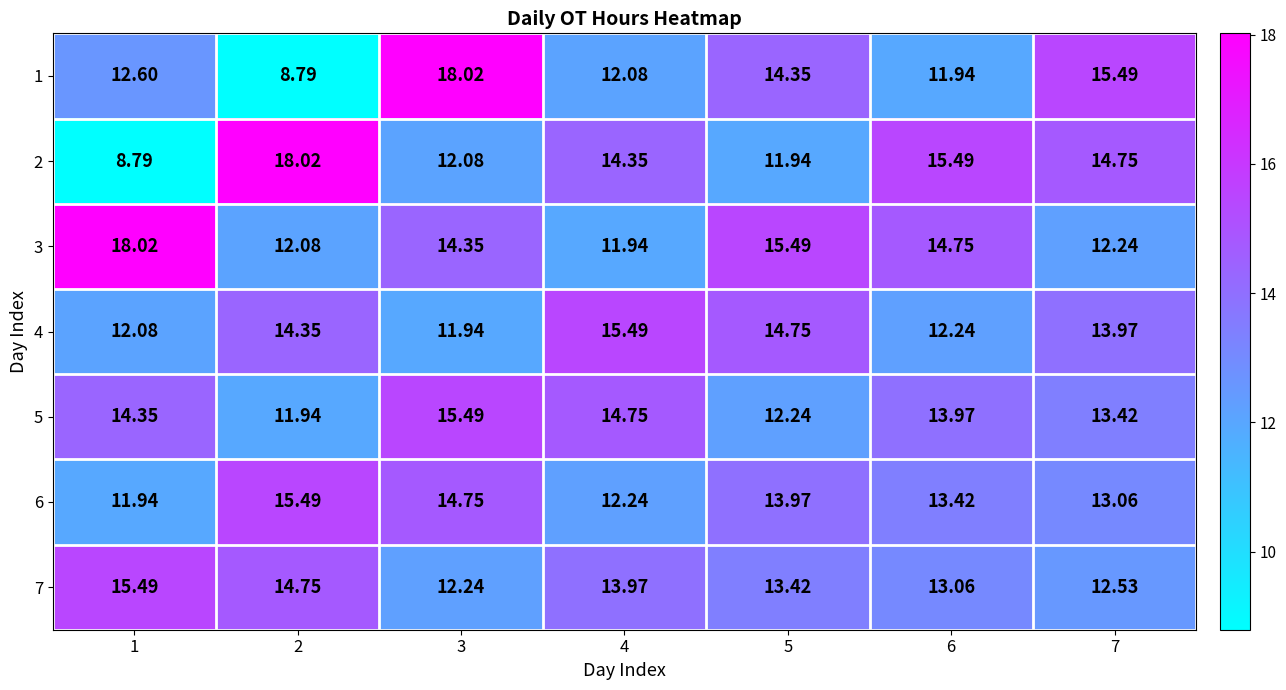

How many data points does each series have?

7